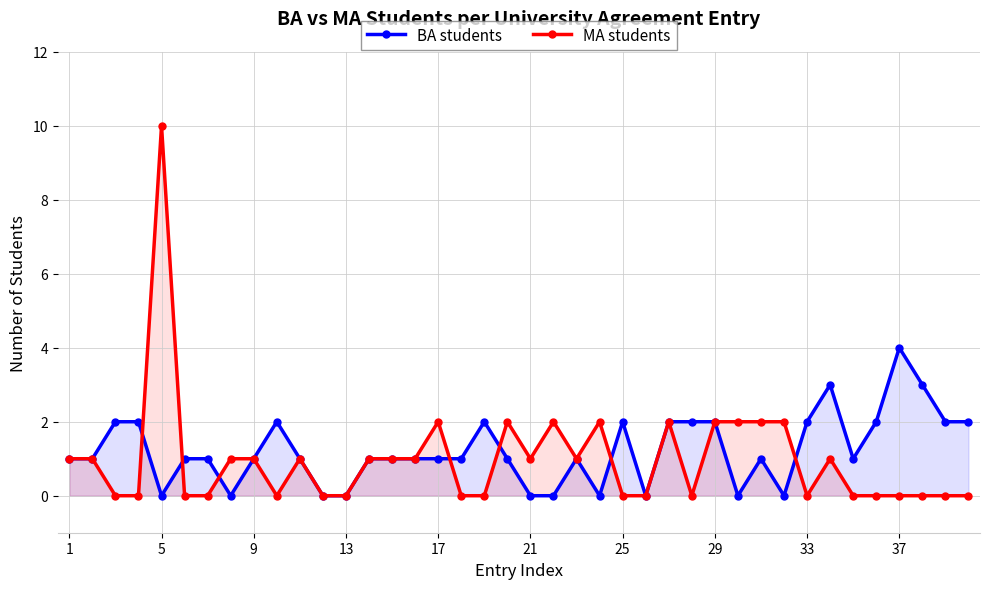

What is the maximum value for BA students?

4